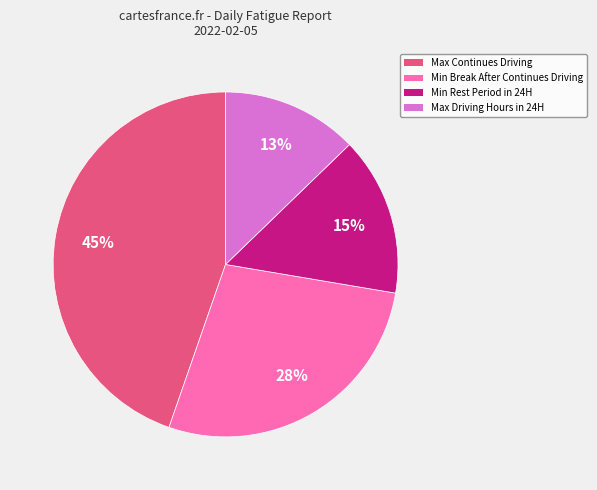

To the nearest percent, what is the average slice percentage?

25%